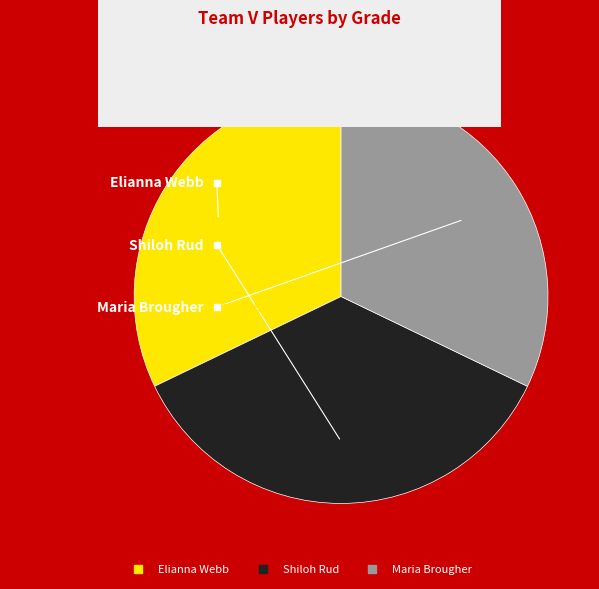

What is the ratio of the value at Shiloh Rud to the value at Elianna Webb?

1.1